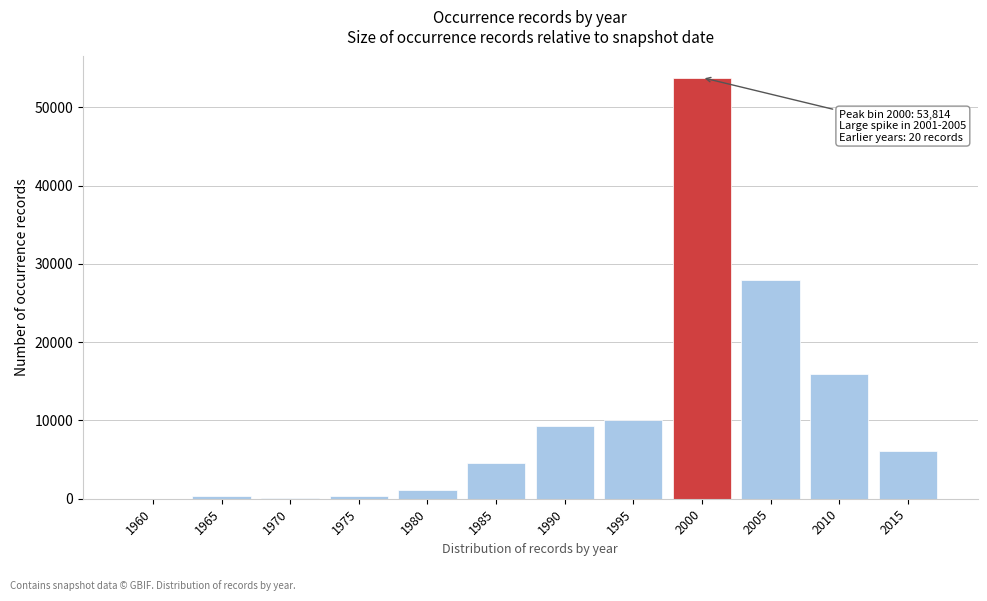

True or false: the data shows 3010 at 2015.

False